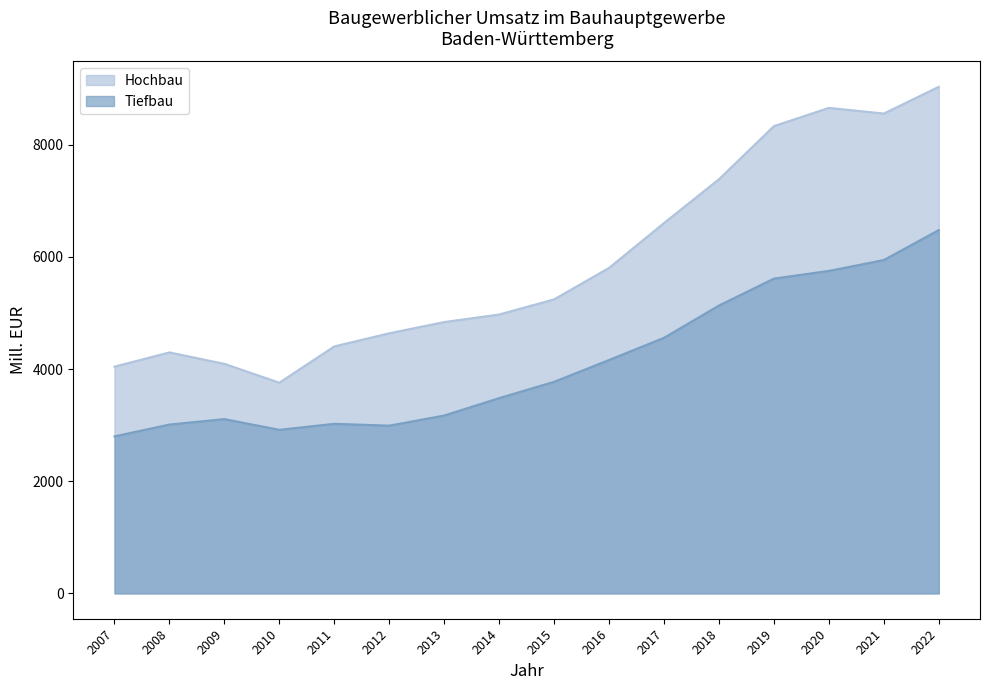

What is the value of the Hochbau point at the 2nd from the left?

4297